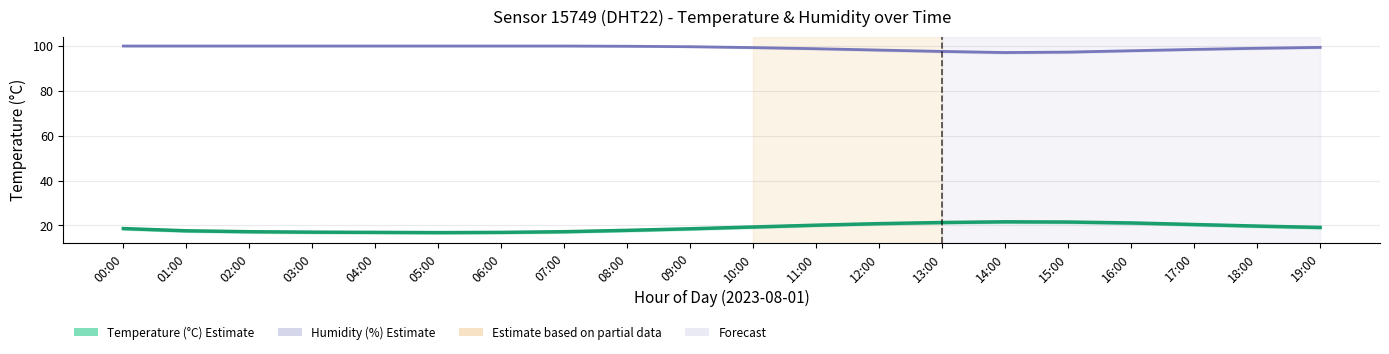

Is this an area chart (filled region under the line)?

No